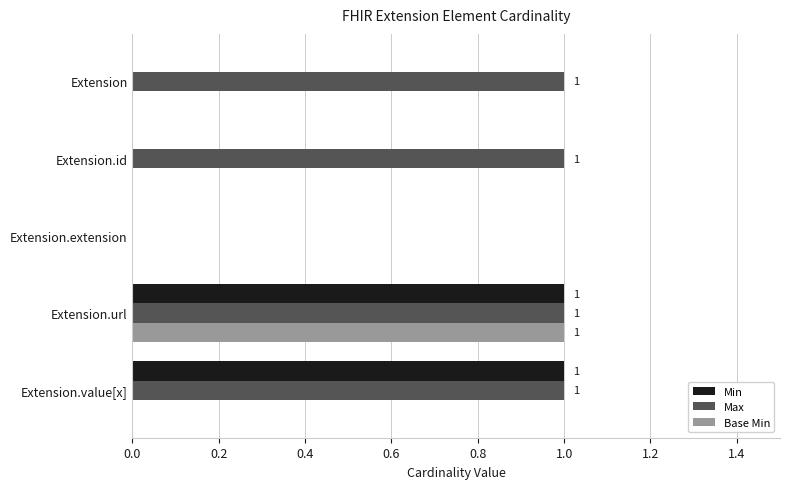

The Base Min series shows -1 at Extension.id. True or false?

False